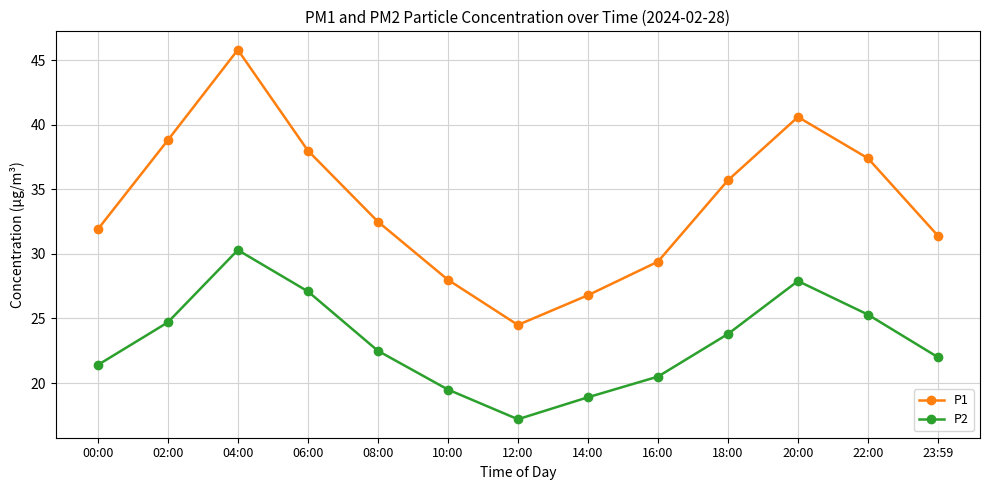

How many interior local peaks does the P2 series have?

2